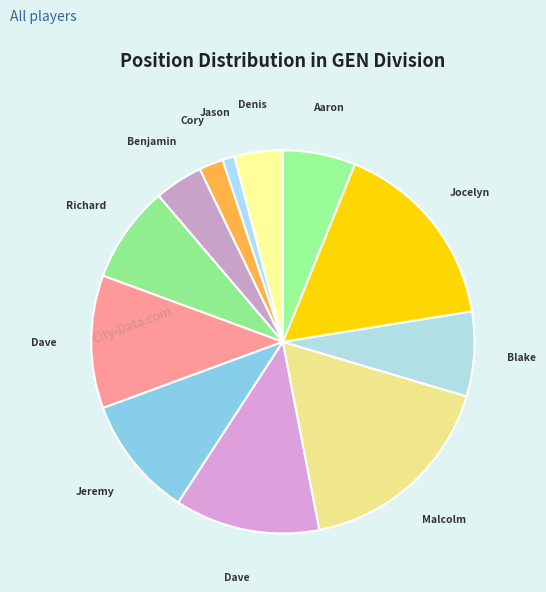

How many slices are in this pie chart?

12